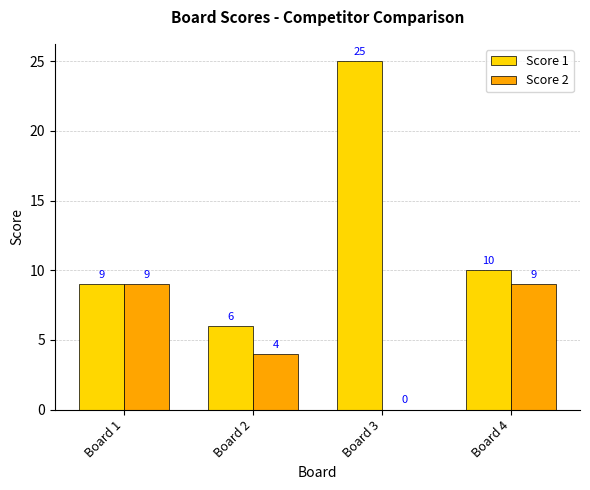

How many categories are shown in the chart?

4